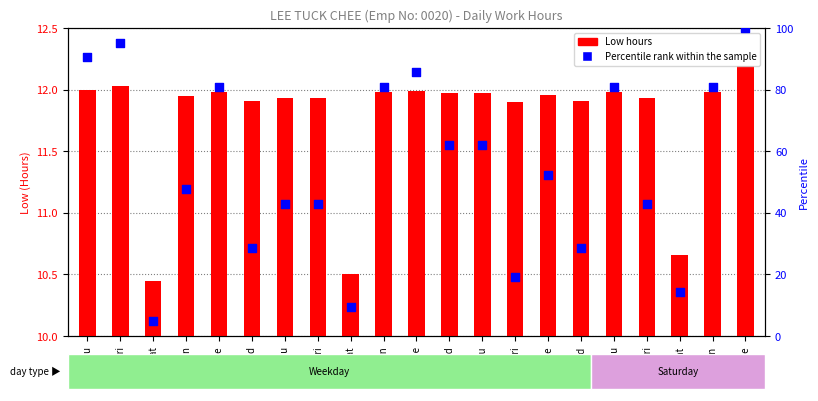

What are all the series names shown in the legend?

Low hours, Percentile rank within the sample